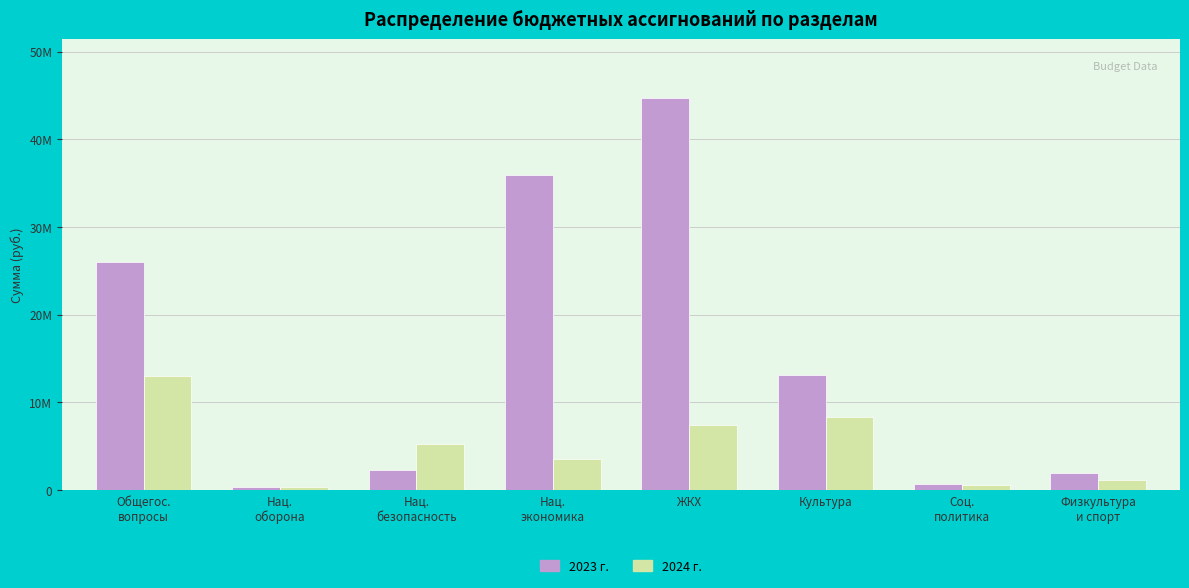

What is the value of the 2023 г. bar at the 6th from the left?

13171739